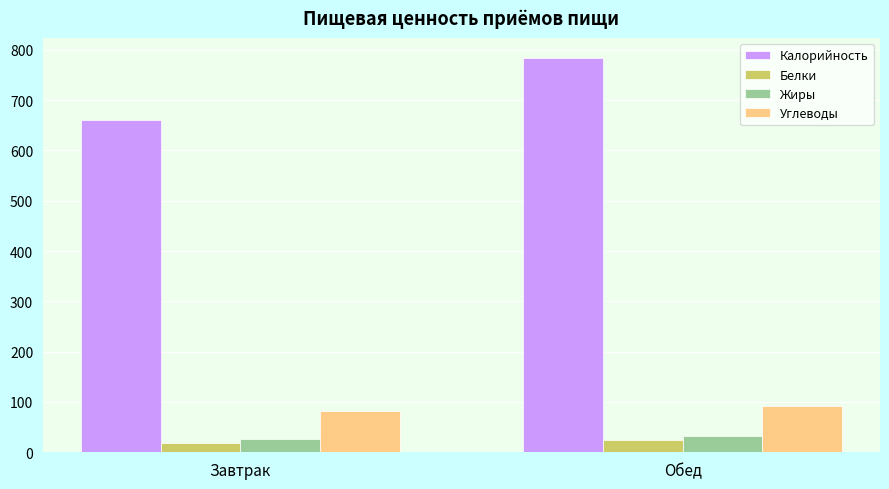

Which series has the widest spread of values?

Калорийность